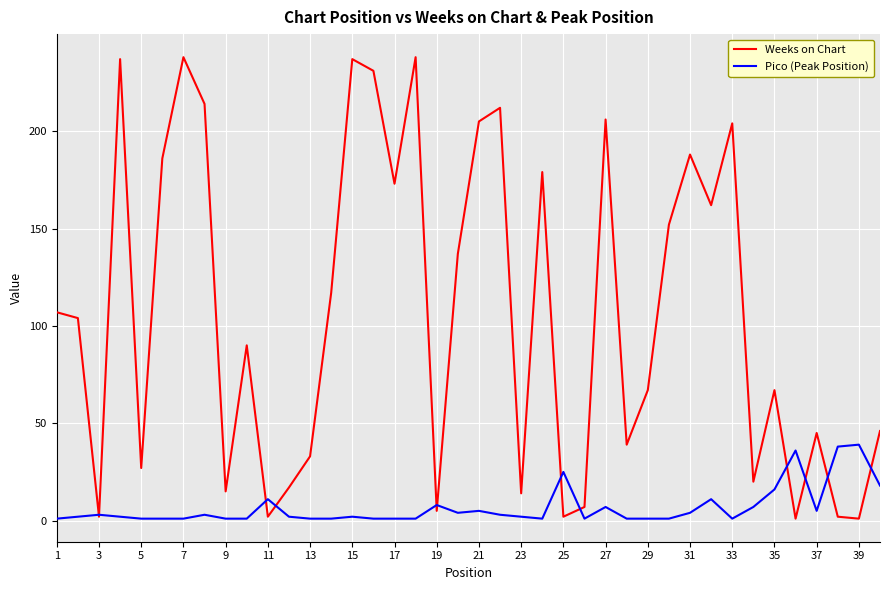

List the series in order of their peak value, lowest first.

Pico (Peak Position), Weeks on Chart